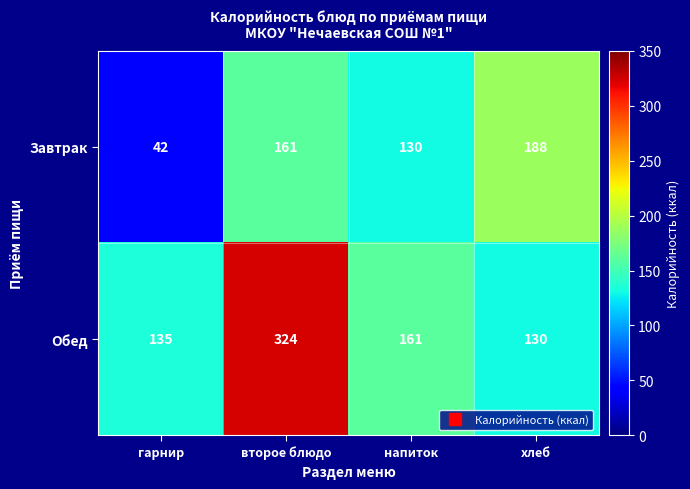

What is the greatest value displayed?

324